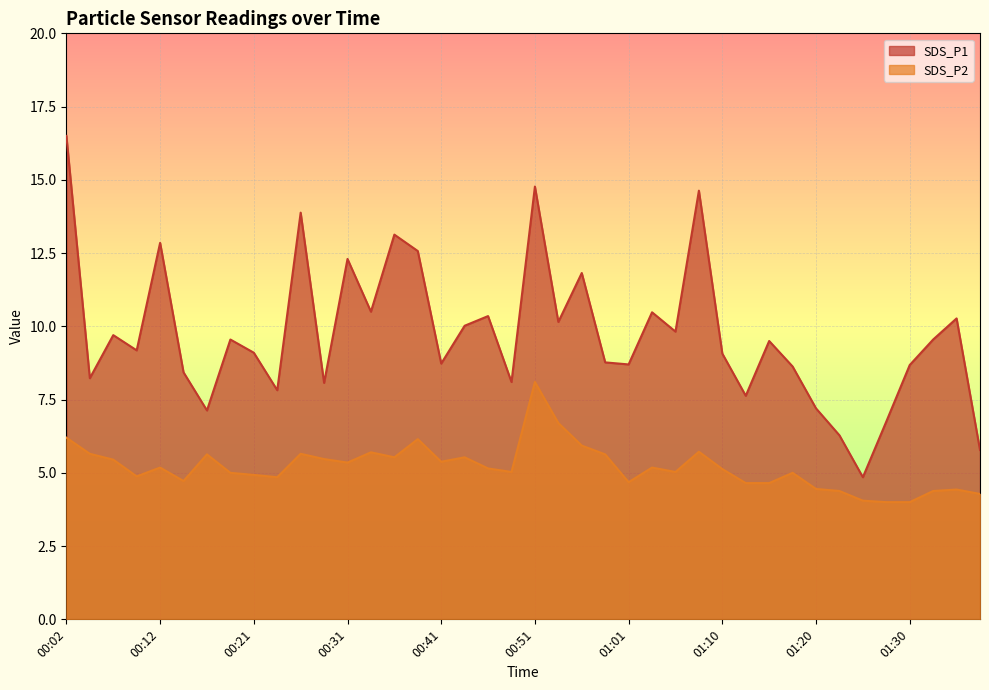

Rank the categories by SDS_P2 value from highest to lowest.

00:51, 00:53, 00:02, 00:39, 00:56, 01:08, 00:34, 00:04, 00:26, 00:17, 00:58, 00:36, 00:44, 00:29, 00:07, 00:41, 00:31, 00:12, 01:03, 00:46, 01:10, 00:48, 01:06, 00:19, 01:18, 00:21, 00:09, 00:24, 00:14, 01:01, 01:13, 01:15, 01:20, 01:35, 01:23, 01:32, 01:37, 01:25, 01:28, 01:30